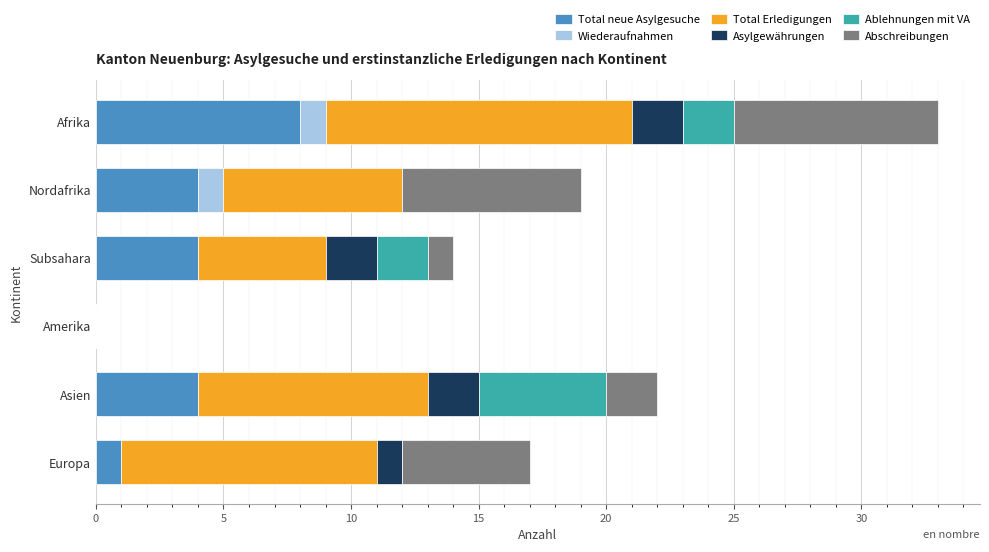

At which category is the sum across all series the highest?

Afrika